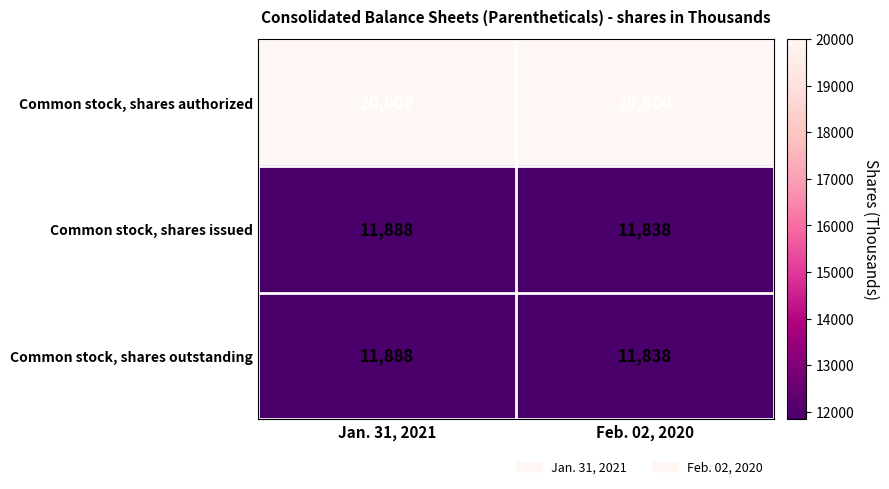

True or false: Common stock, shares outstanding has a value of 4564 at Jan. 31, 2021.

False